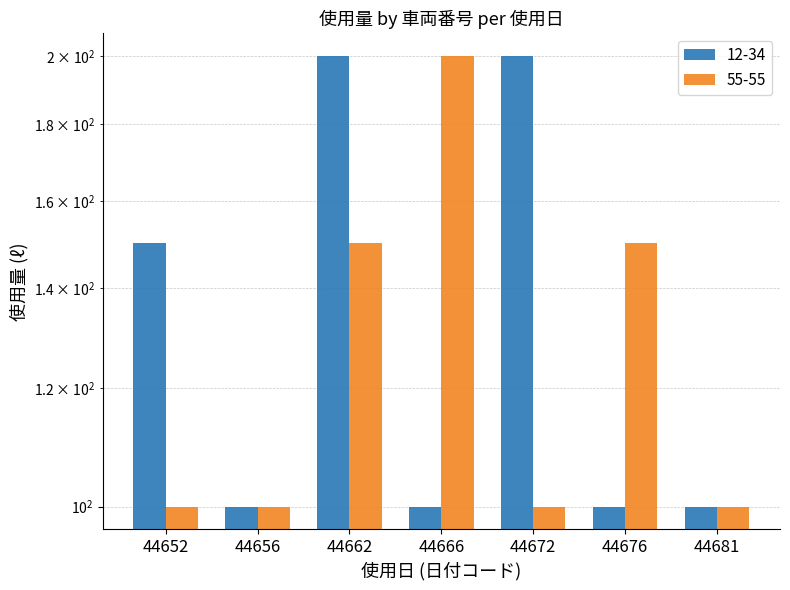

How many bars are there in total?

14